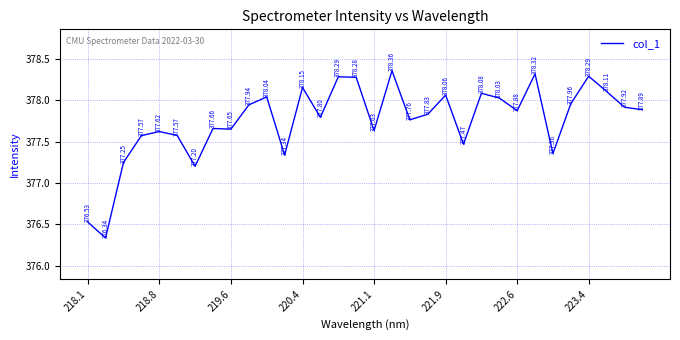

What is the difference between the maximum and minimum values?

2.0